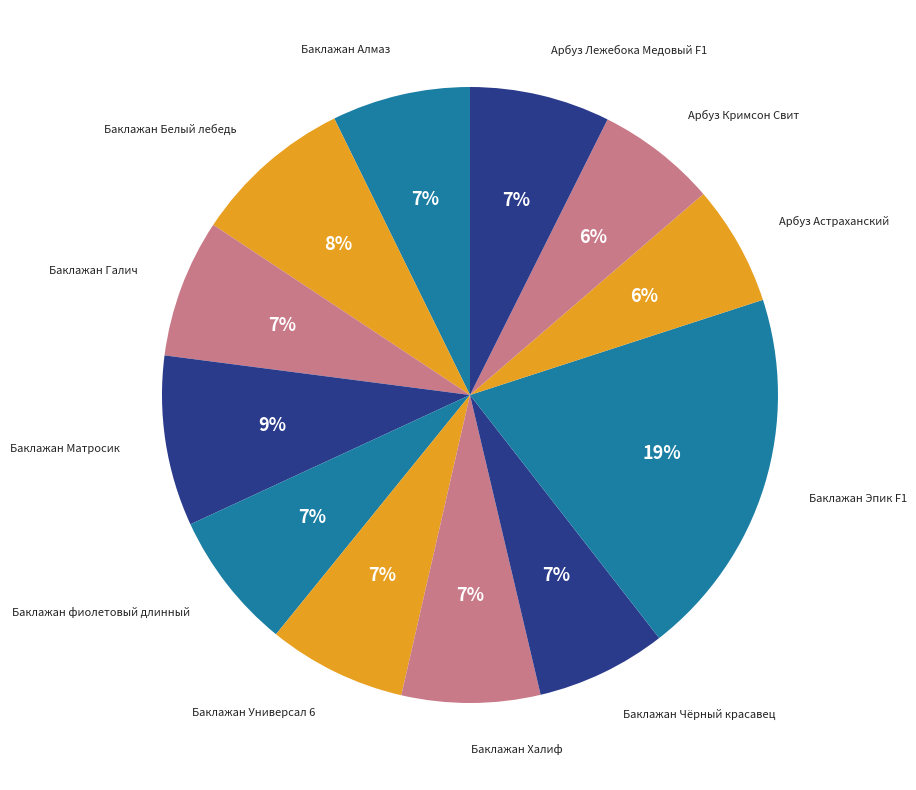

Is it true that Баклажан Алмаз is 1% of the pie?

False